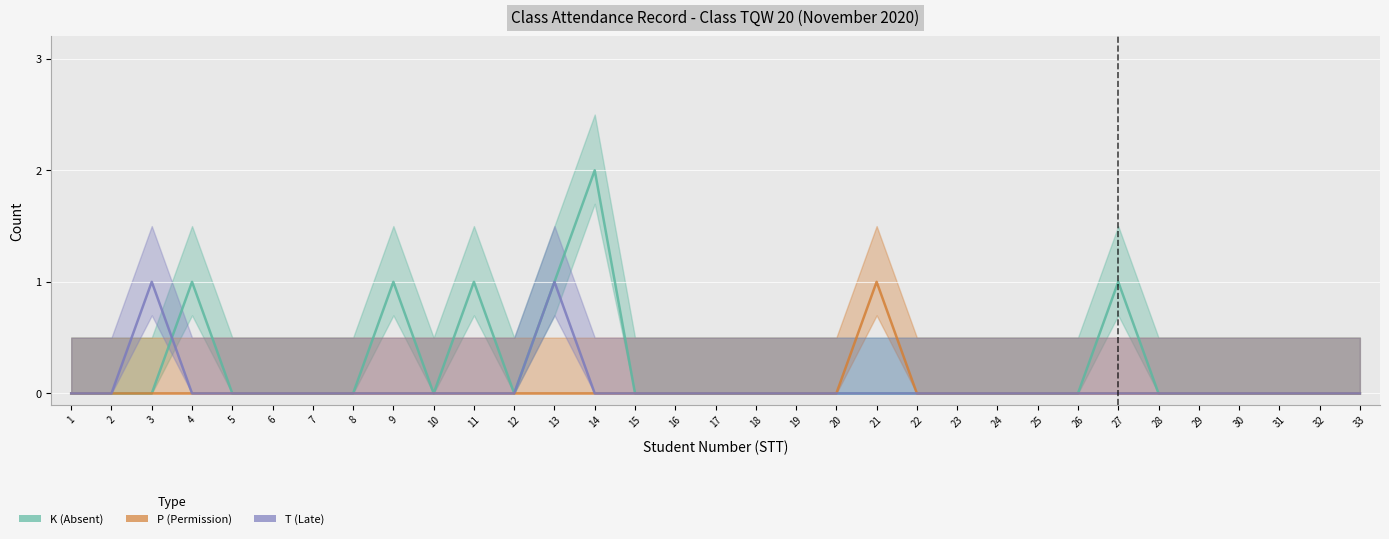

At which category does K (Absent) reach its first local valley?

10